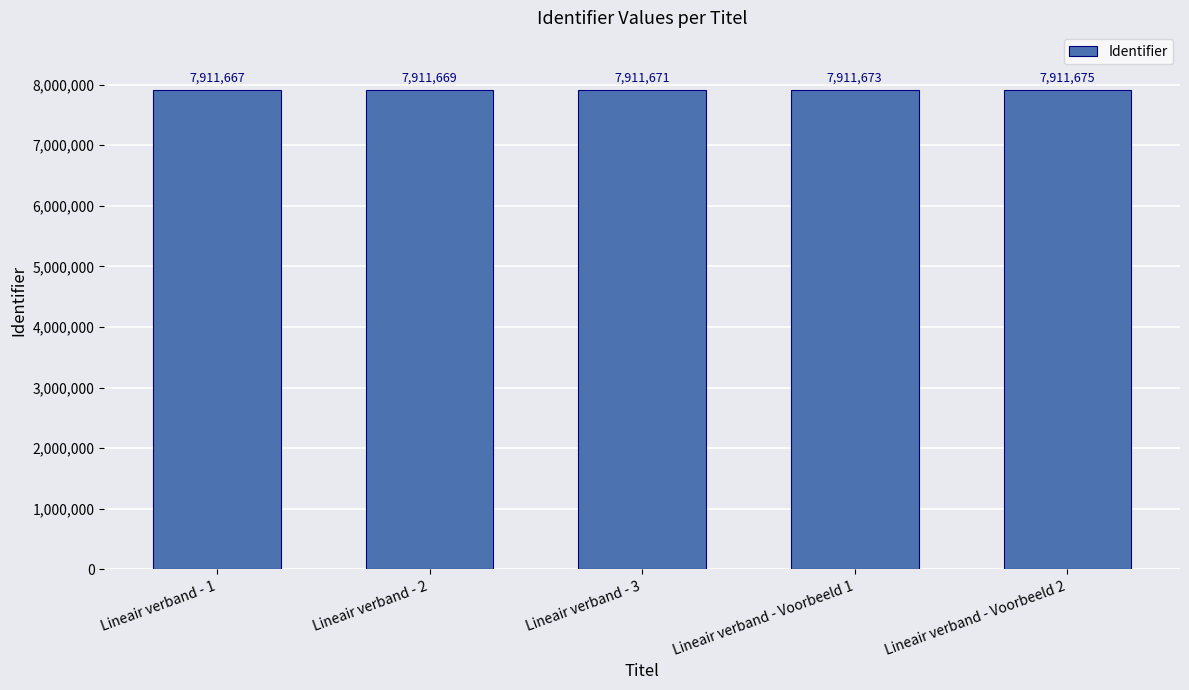

What is the difference between the maximum and minimum values?

8